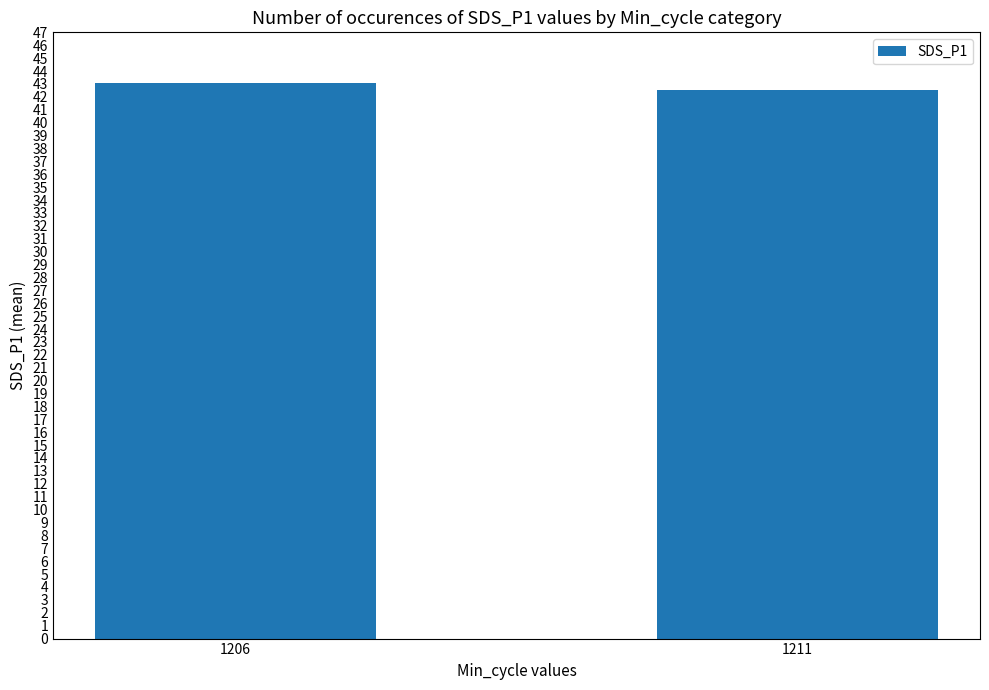

What is the change in value from 1206 to 1211?

-0.5